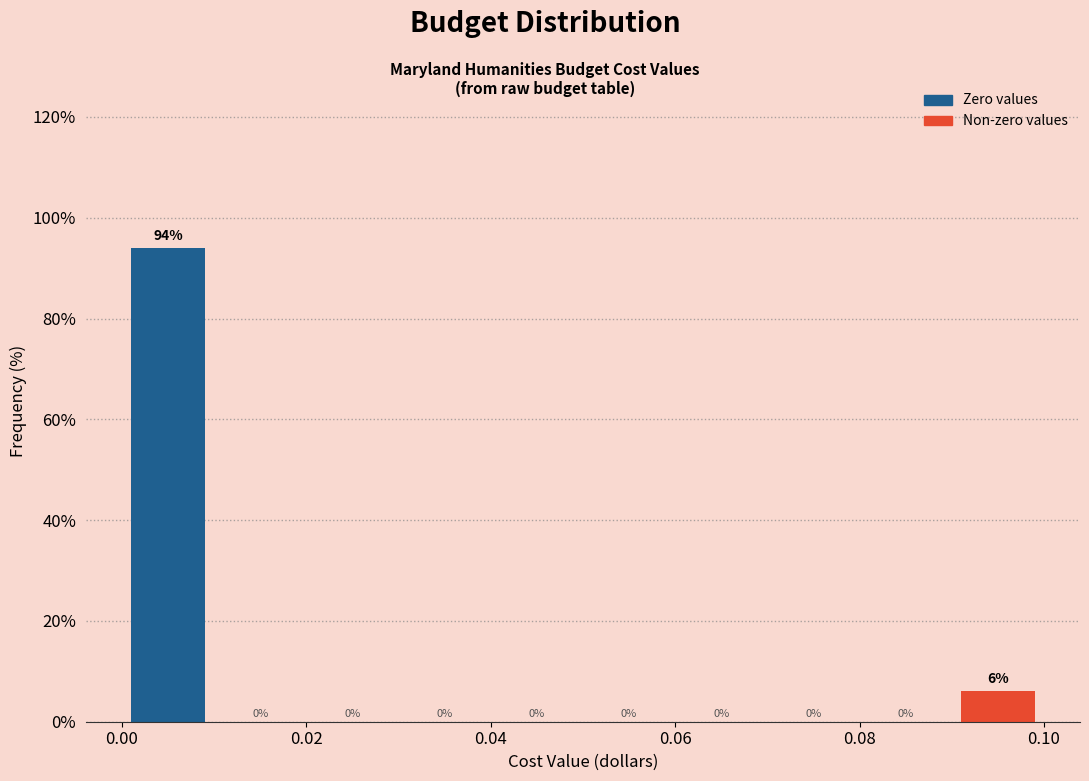

Which range on the x-axis has the tallest bar?

0.00 to 0.01